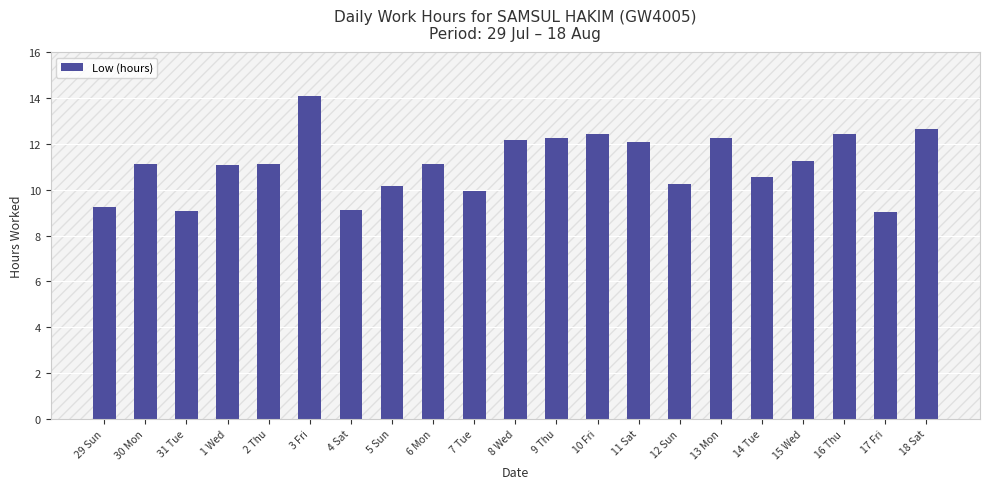

How many data points are less than 11?

8